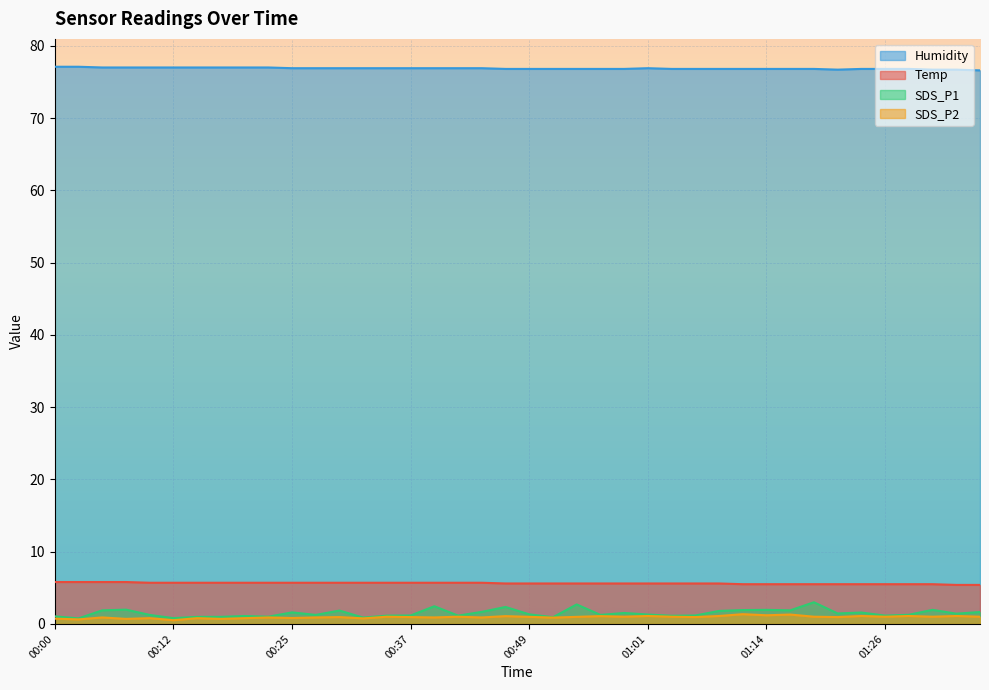

What is the sum of all Temp values?

225.0